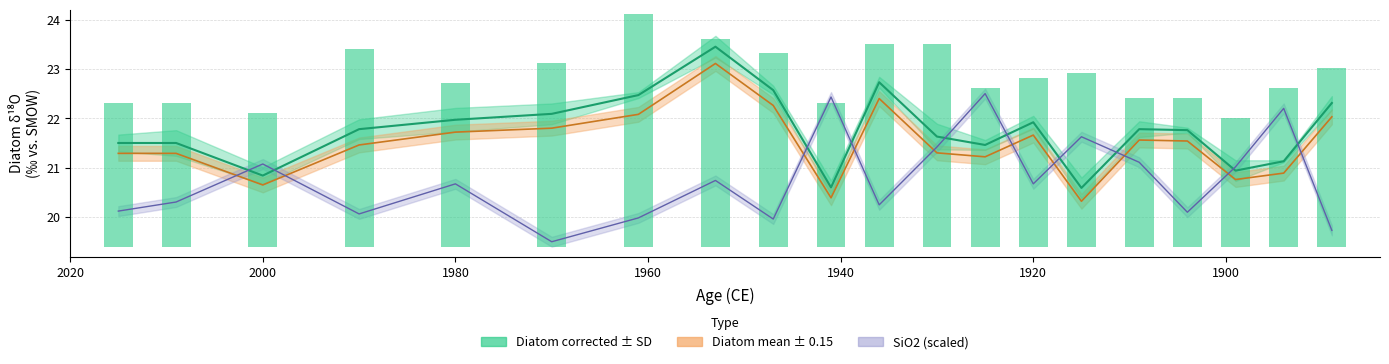

What are all the series names shown in the legend?

Diatom corrected, Diatom mean, SiO2